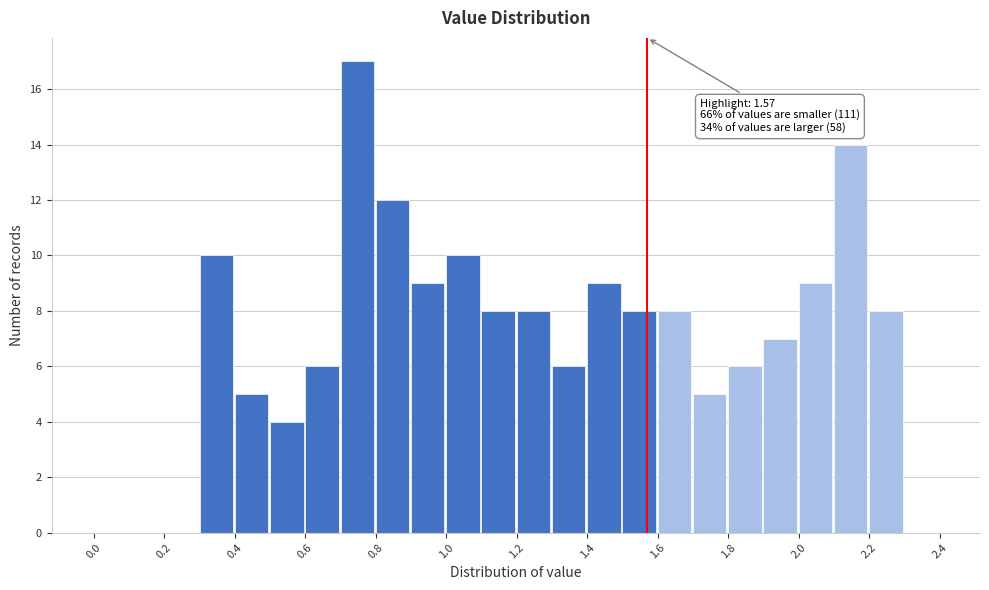

Over which range of the x-axis is the bar tallest?

0.7 to 0.8